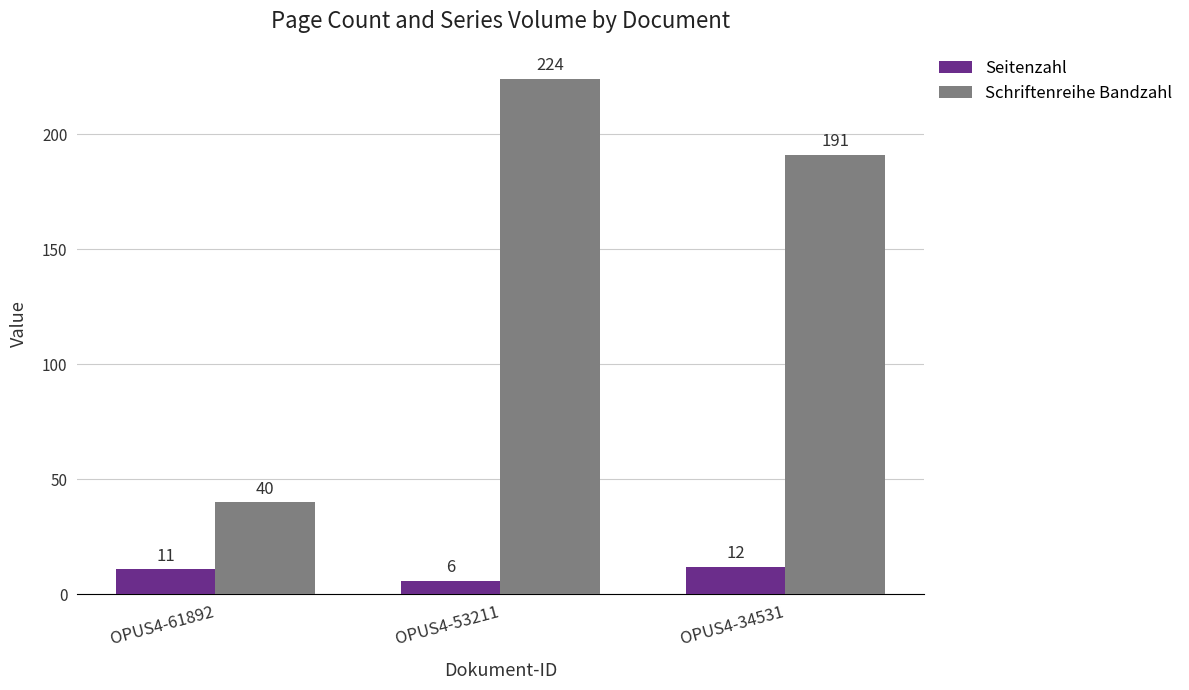

List the series in order of their peak value, highest first.

Schriftenreihe Bandzahl, Seitenzahl